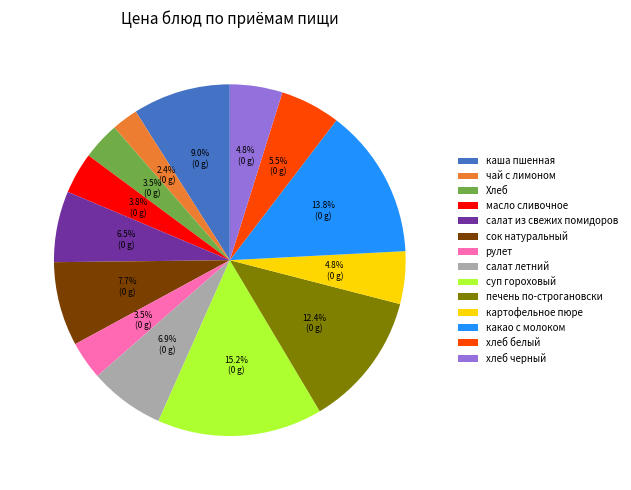

Which has a higher value, рулет or картофельное пюре?

картофельное пюре